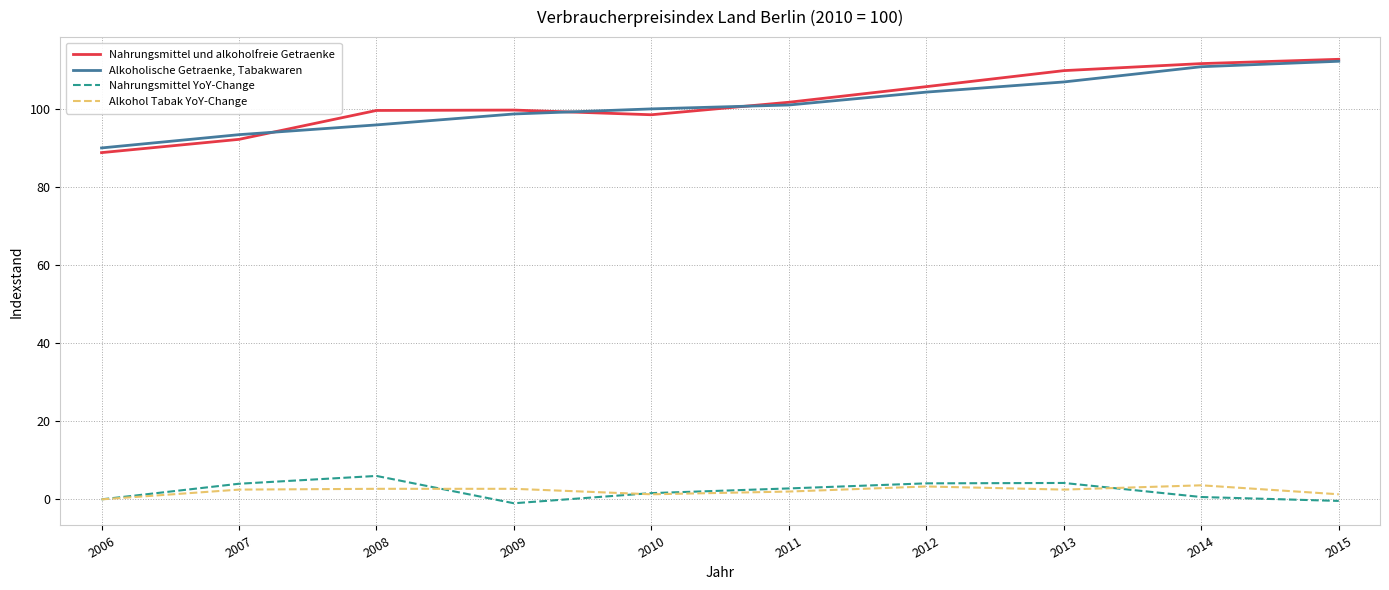

At which label does Alkoholische Getraenke, Tabakwaren reach its minimum?

2006